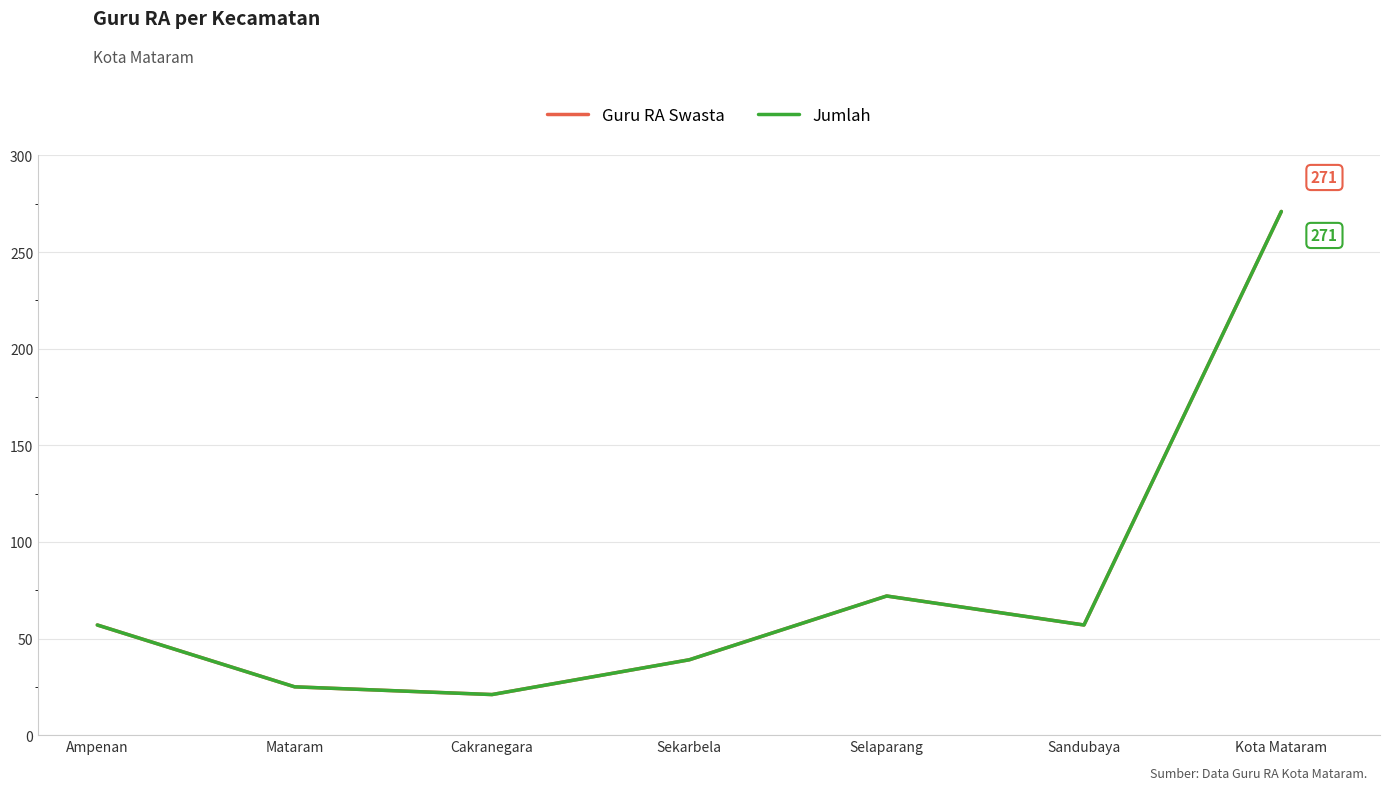

What is the difference between the maximum and minimum values in the Jumlah series?

250